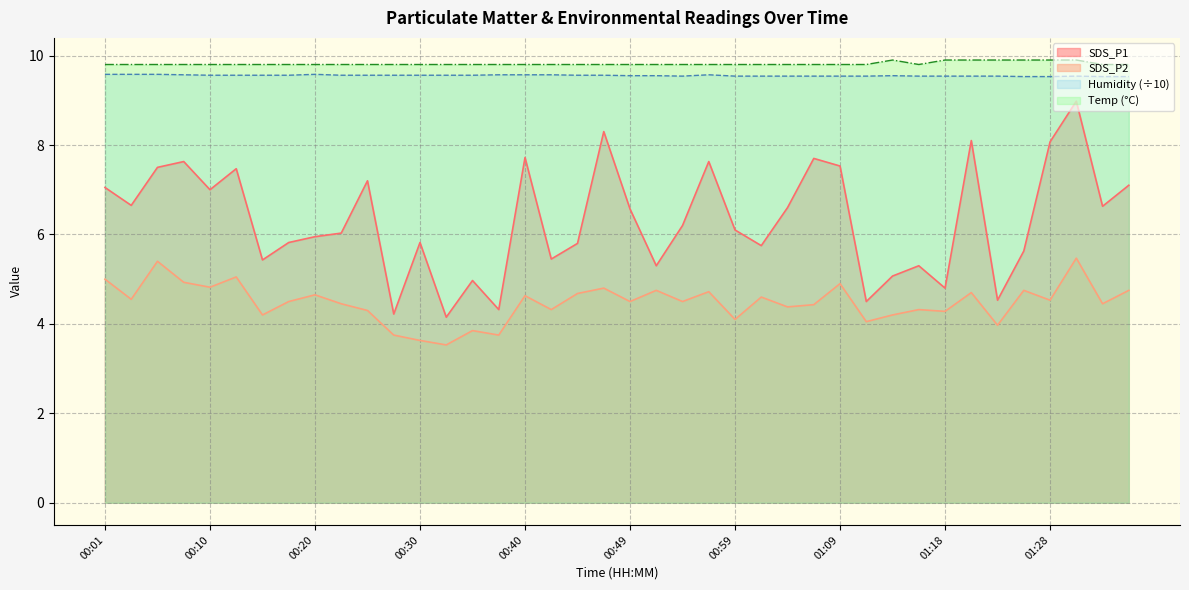

What is the difference between the highest and lowest values at 00:13?

2.4